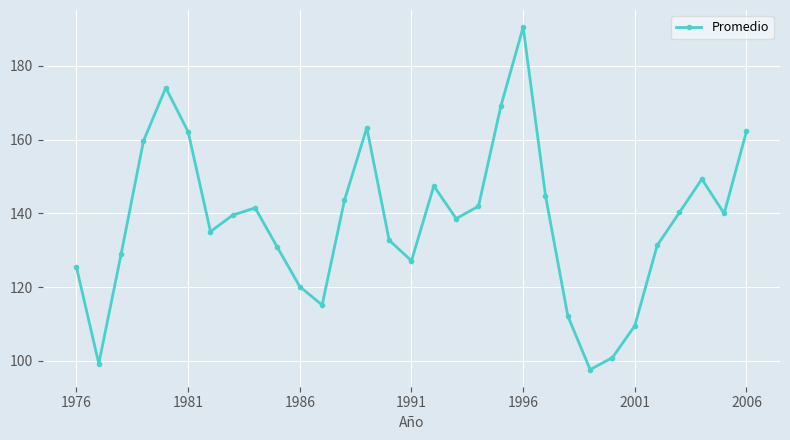

What is the value of the 13th point from the left?

143.6